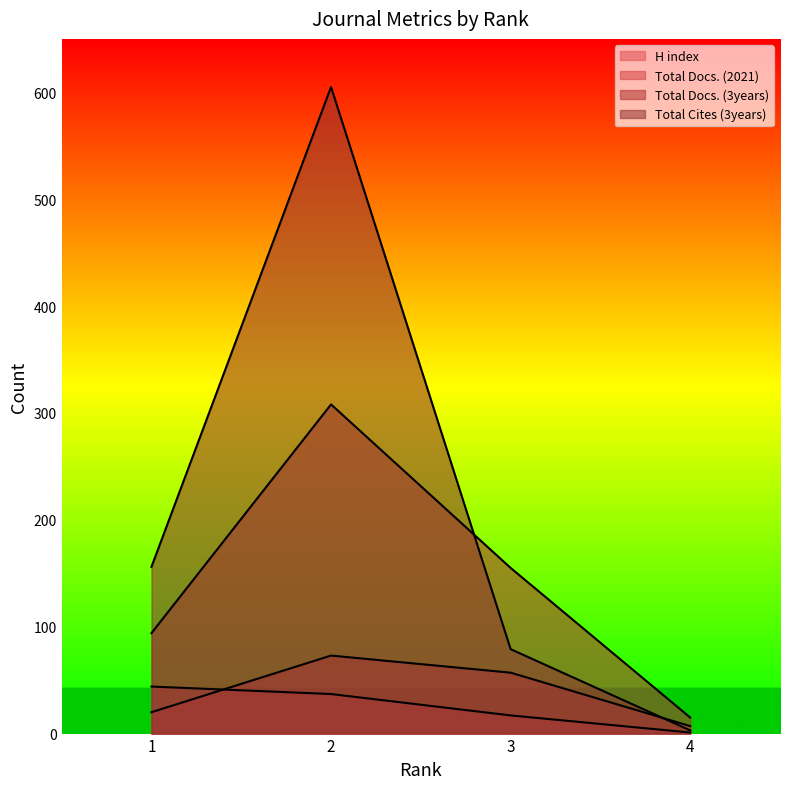

At which label does H index reach its minimum?

4